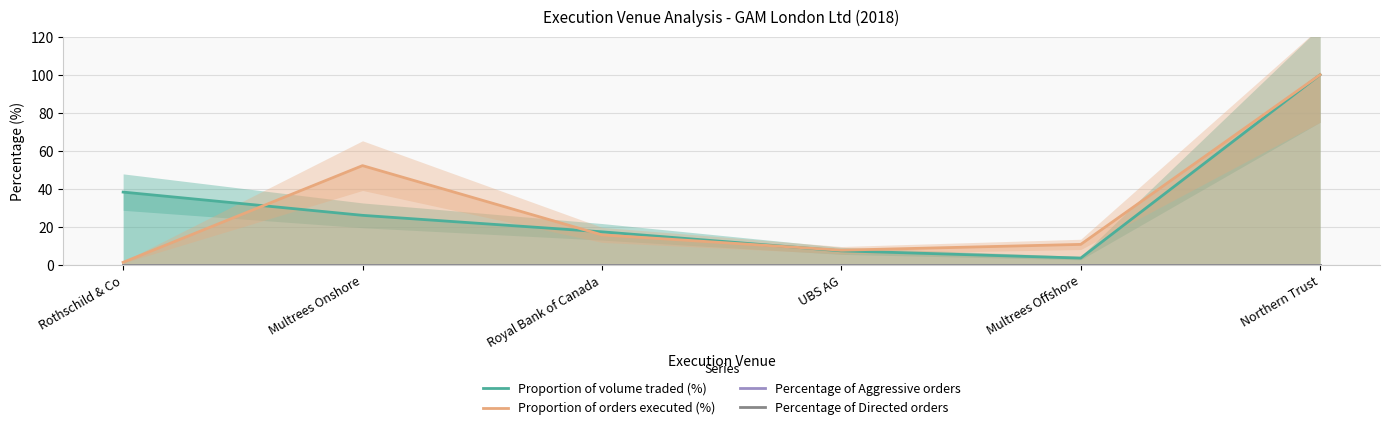

What is the label of the 1st point from the right?

Northern Trust